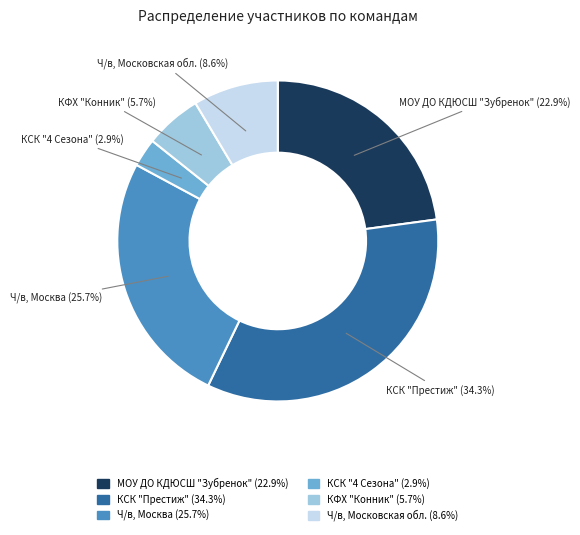

What is the ratio of the value at КФХ "Конник" to the value at Ч/в, Московская обл.?

0.7